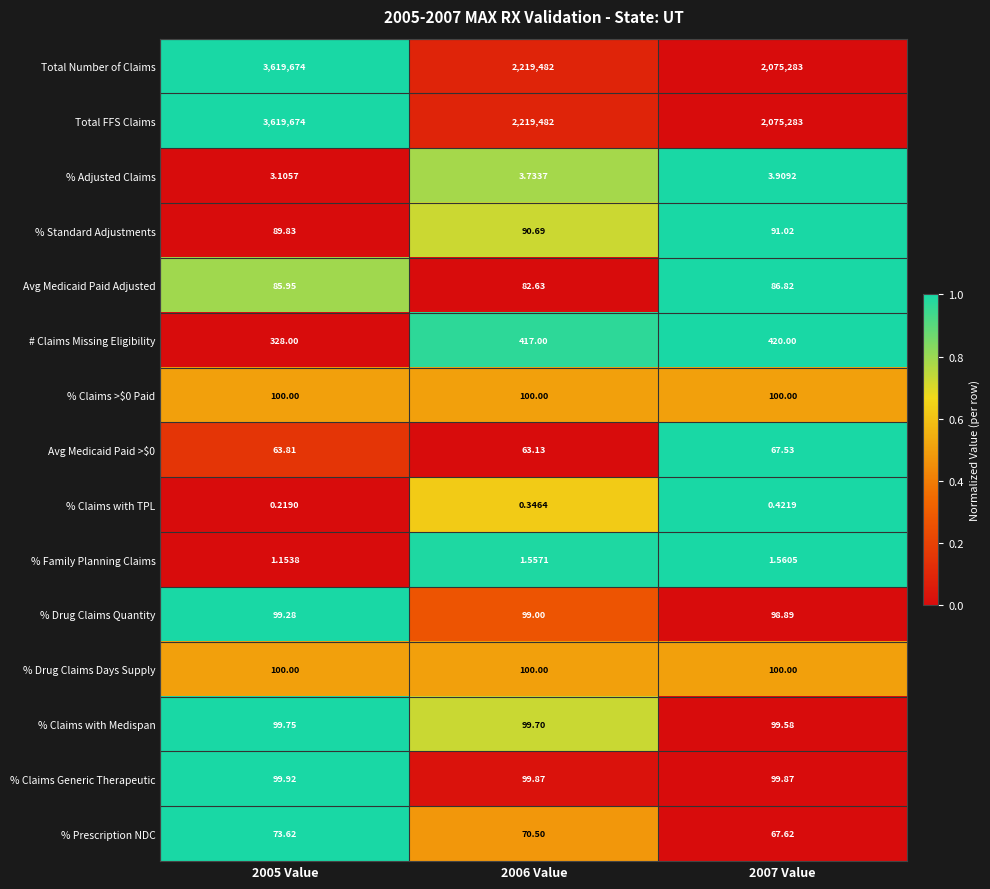

Is the value of Total Number of Claims at 2007 Value greater than the value of % Claims with TPL at 2007 Value?

Yes